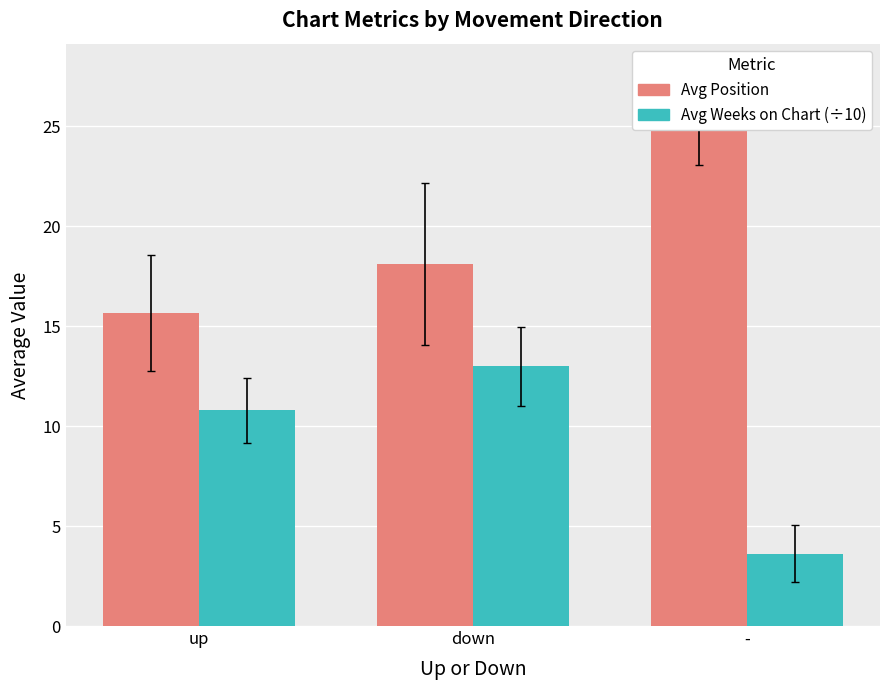

At which label does Avg Position reach its minimum?

up